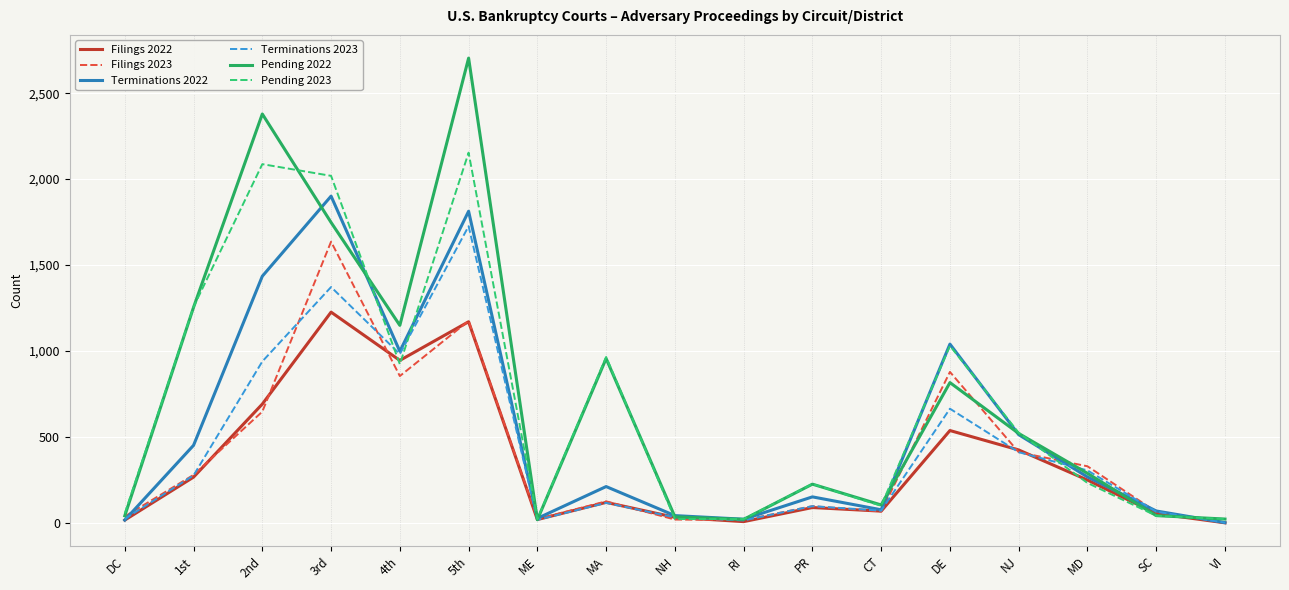

What is the total value across all series at PR?

885